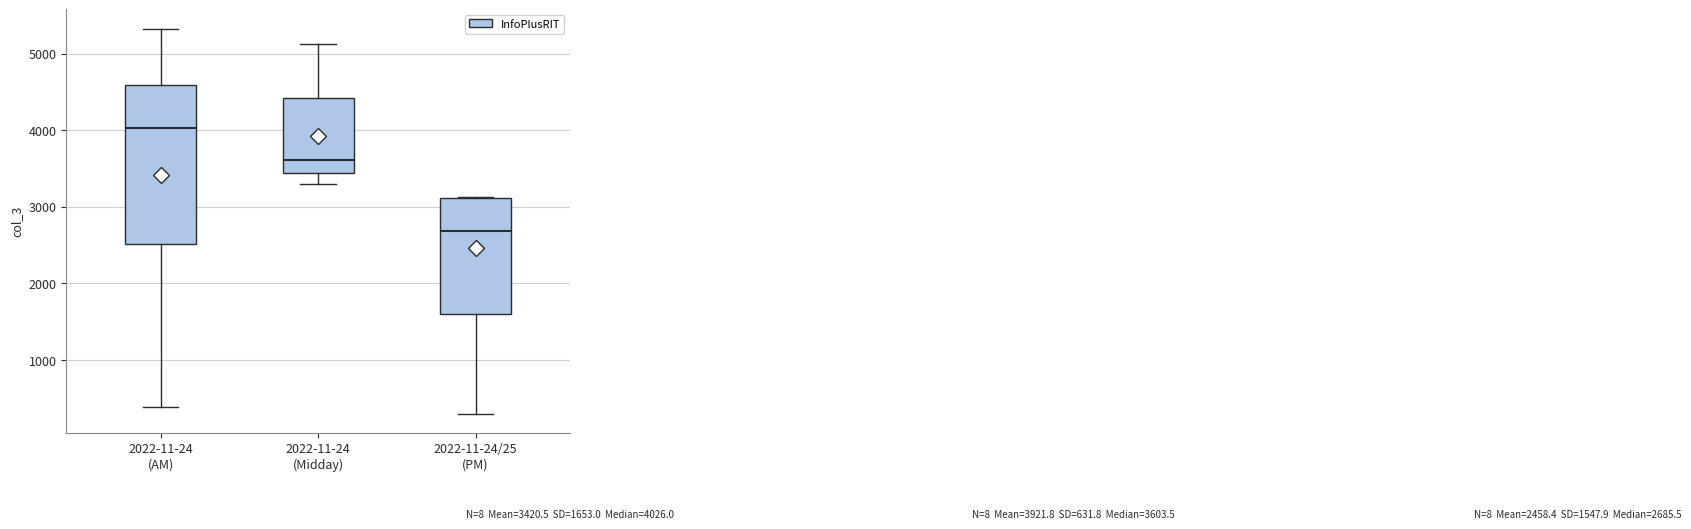

Comparing the boxes themselves (not the whiskers), which one is the tallest?

2022-11-24 (AM)